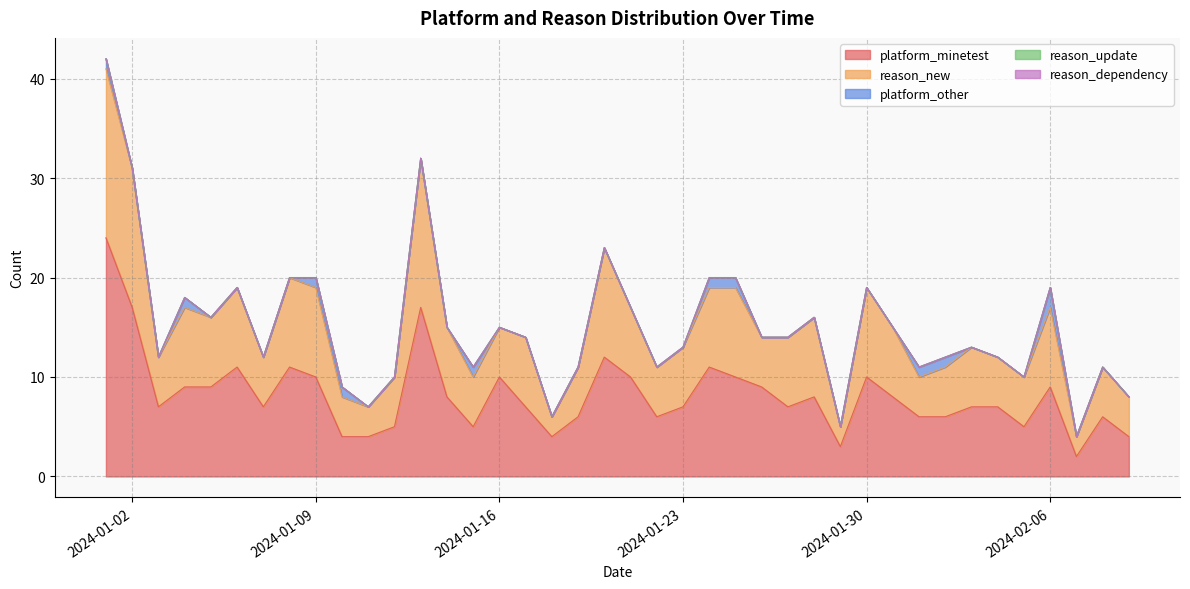

True or false: reason_dependency and platform_minetest cross at least once.

False